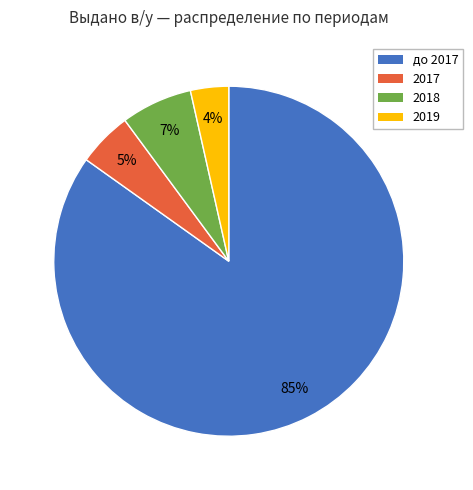

Which category accounts for the majority?

до 2017